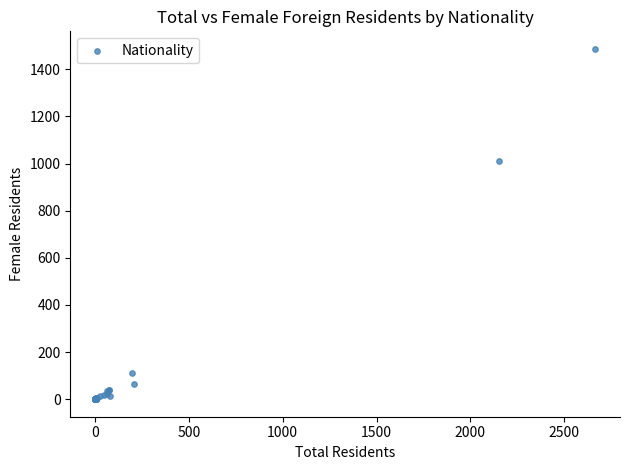

What Y value in the scatter plot is closest to 743?

1012